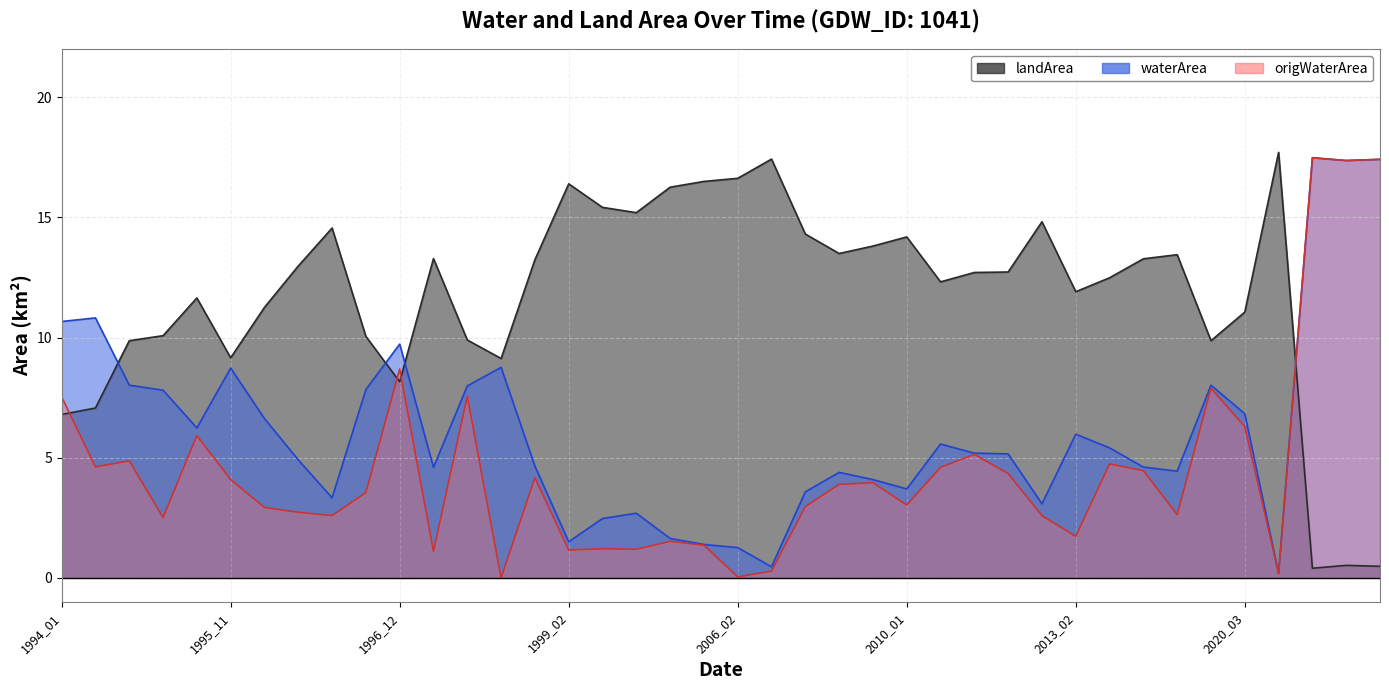

What is the spread (max minus min) of values at 1993_04?

17.1